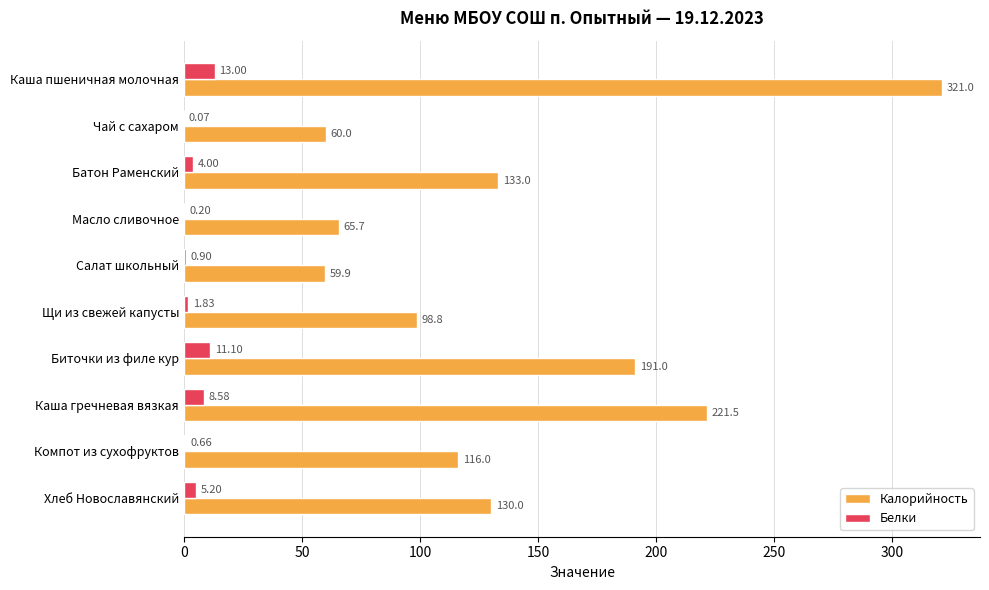

Which series has the largest total across all categories?

Калорийность